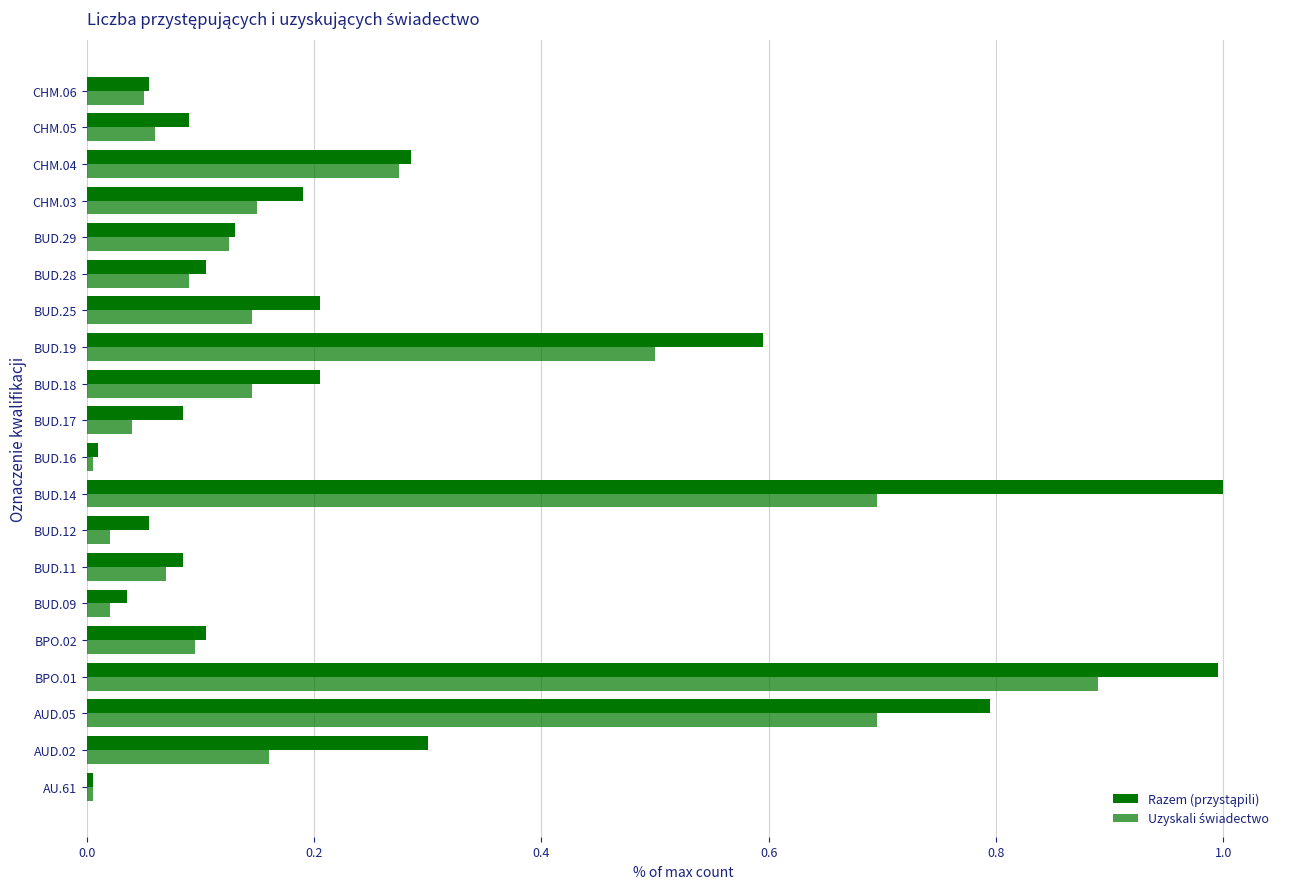

What is the difference between the second highest and second lowest values in the Razem (przystąpili) series?

1.0